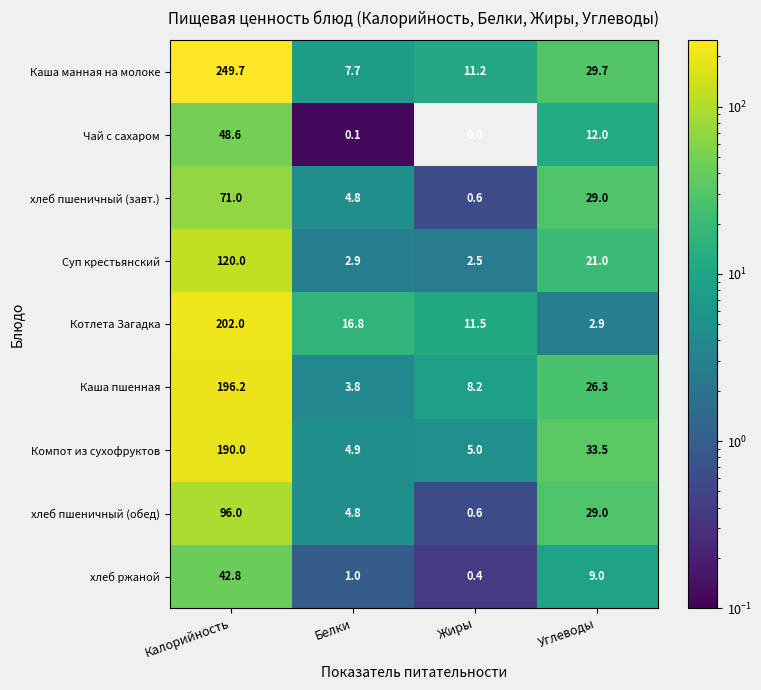

List the series in order of their peak value, highest first.

Каша манная на молоке, Котлета Загадка, Каша пшенная, Компот из сухофруктов, Суп крестьянский, хлеб пшеничный (обед), хлеб пшеничный (завт.), Чай с сахаром, хлеб ржаной